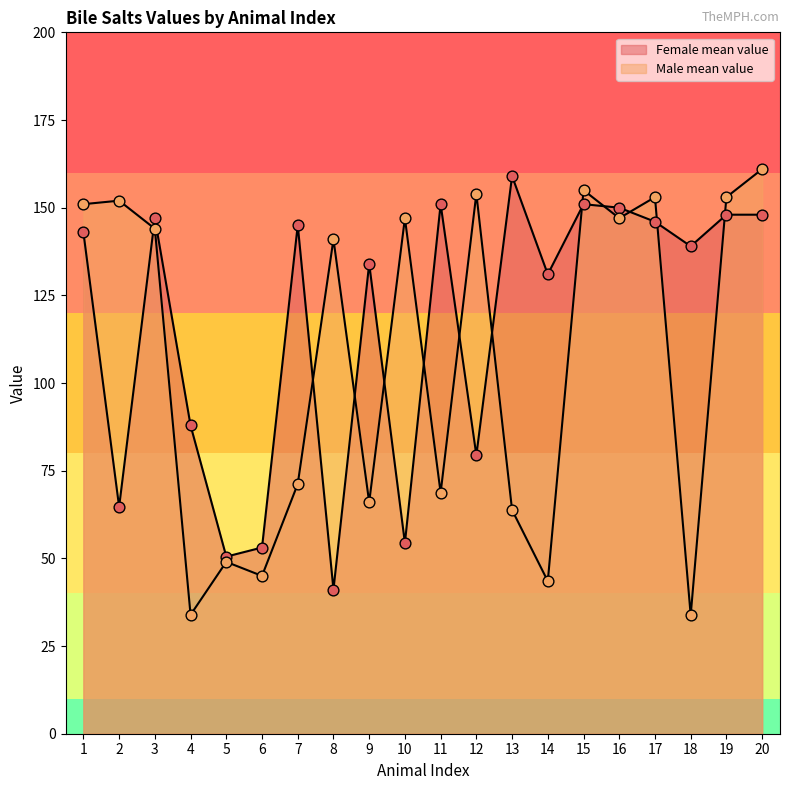

Which series reaches the minimum Y coordinate?

Male mean value